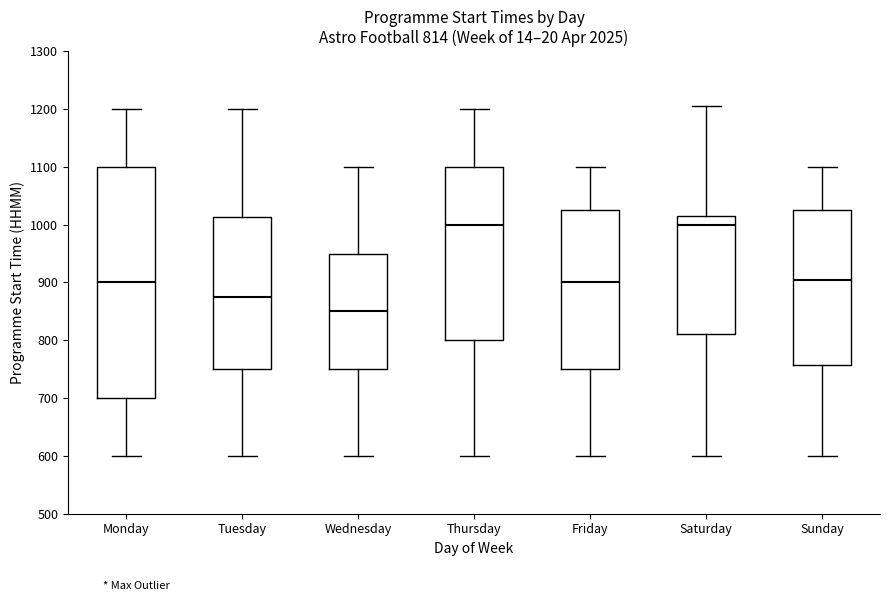

Comparing the boxes themselves (not the whiskers), which one is the tallest?

Monday